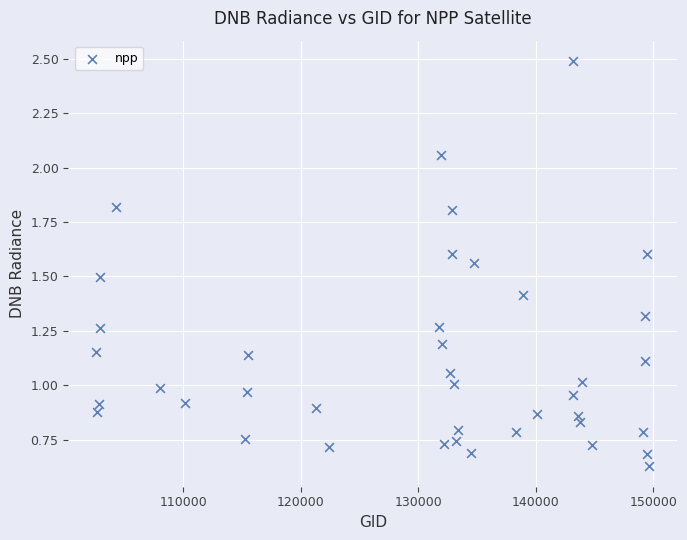

What is the range of Y values (max minus min)?

1.9